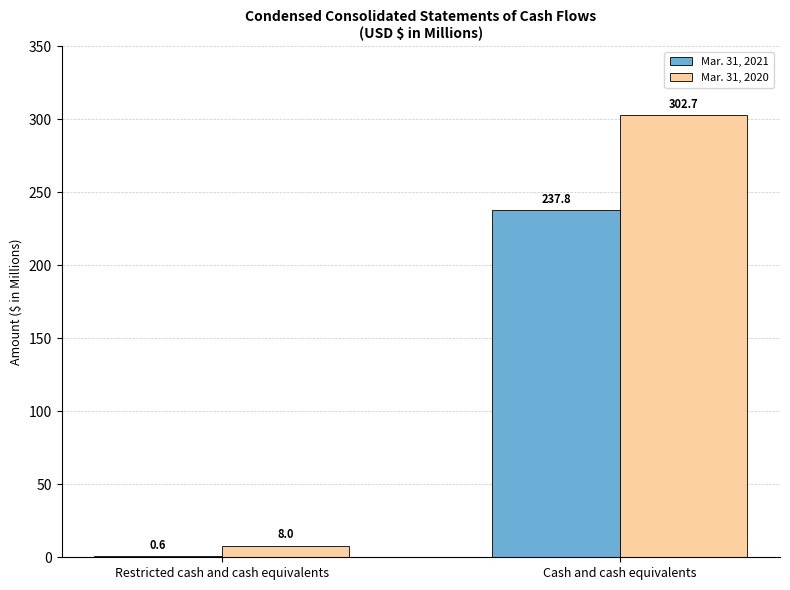

How many data points does each series have?

2